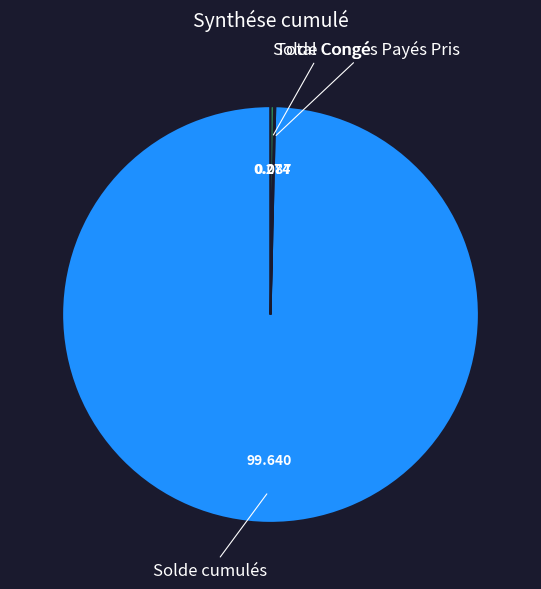

Which category has the biggest portion of the pie?

Solde cumulés